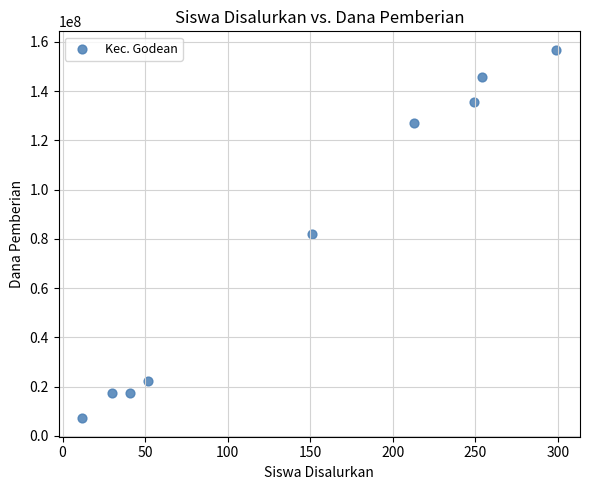

What is the average X value?

145